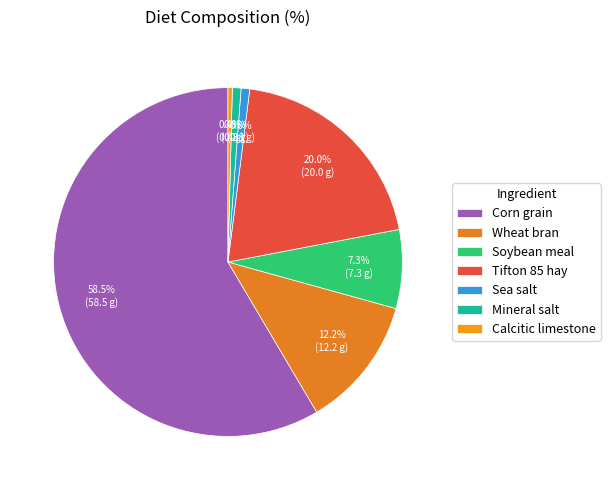

How much of the chart is everything except Corn grain?

41.5%